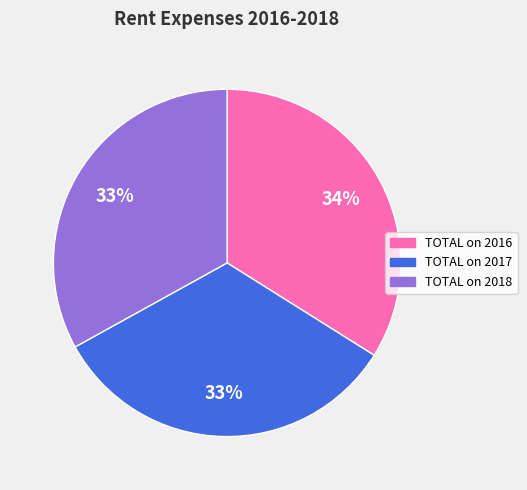

True or false: TOTAL on 2017 accounts for 47% of the total.

False